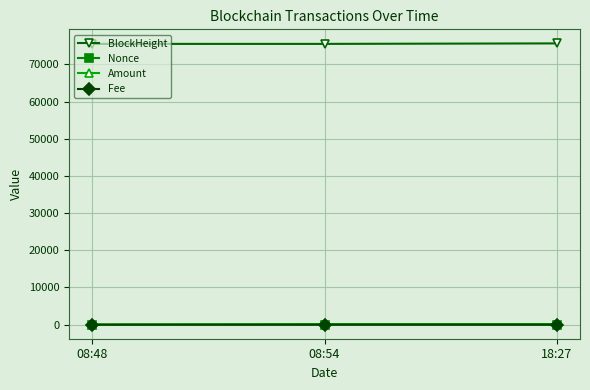

What is the label of the 1st point from the left?

08:48